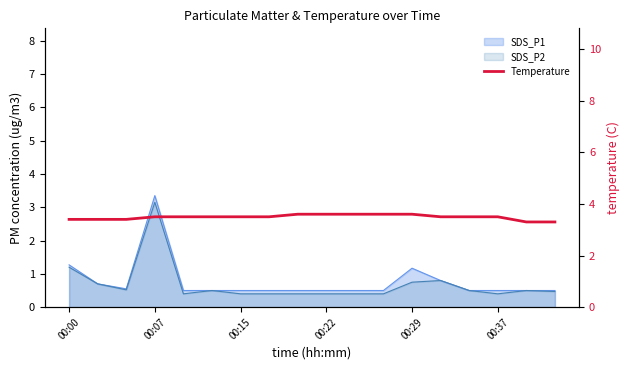

Approximately how many times larger is the value at 14 compared to 12?

1.0